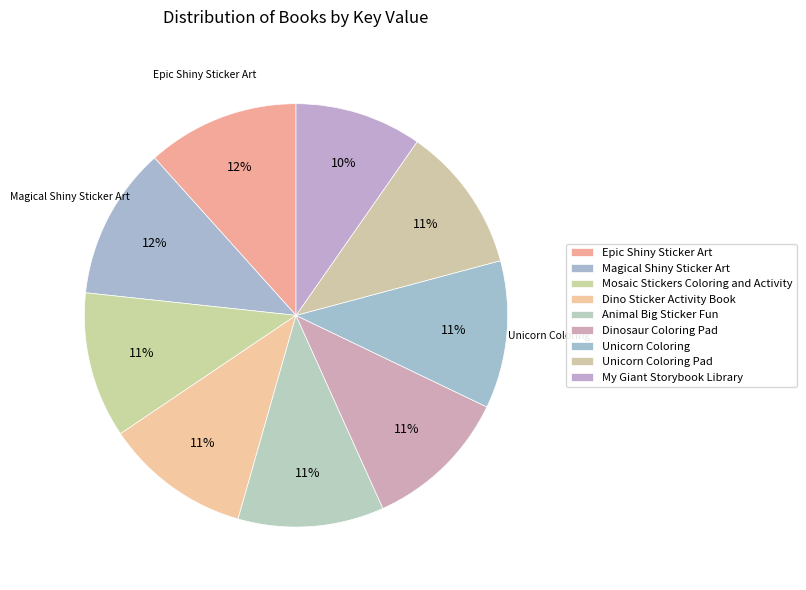

How many slices are in this pie chart?

9